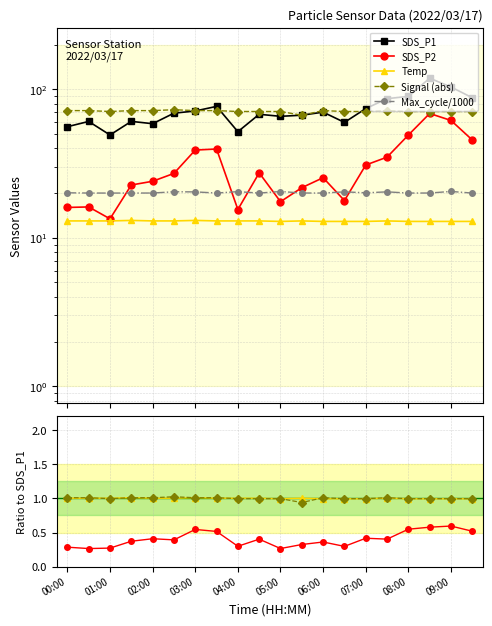

List the series in order of their peak value, lowest first.

Temp, Max_cycle, SDS_P2, Signal, SDS_P1